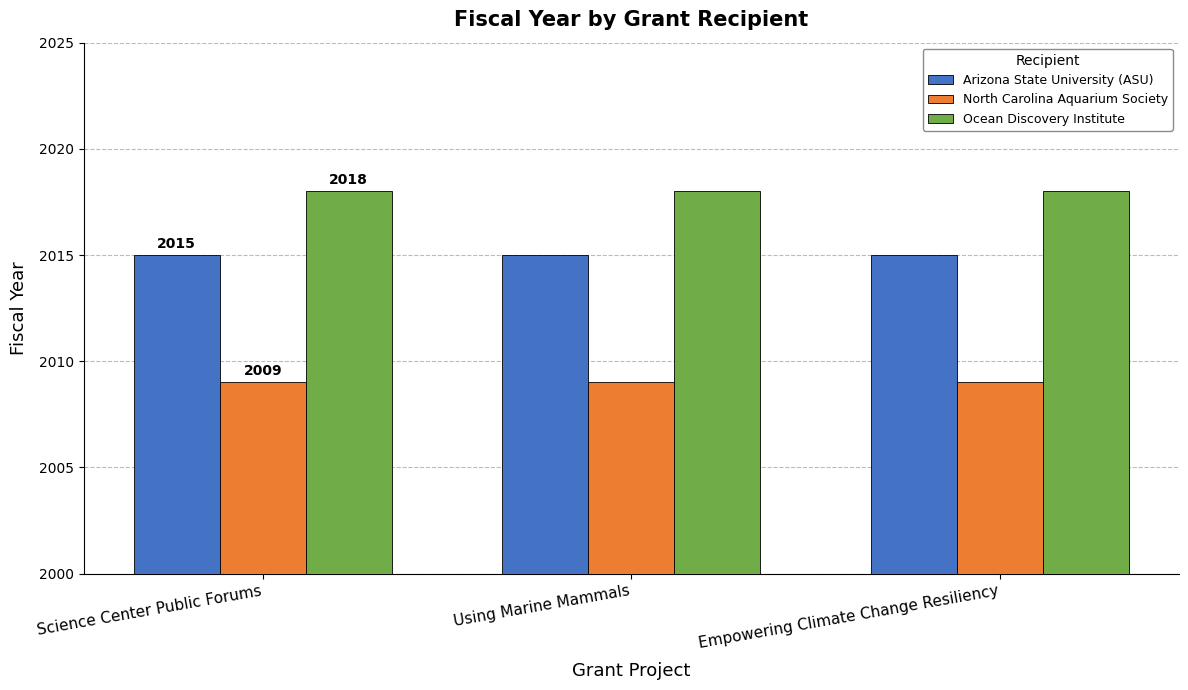

Reading left to right, extract all data points from this chart.

Arizona State University (ASU): 2015	2015	2015
North Carolina Aquarium Society: 2009	2009	2009
Ocean Discovery Institute: 2018	2018	2018